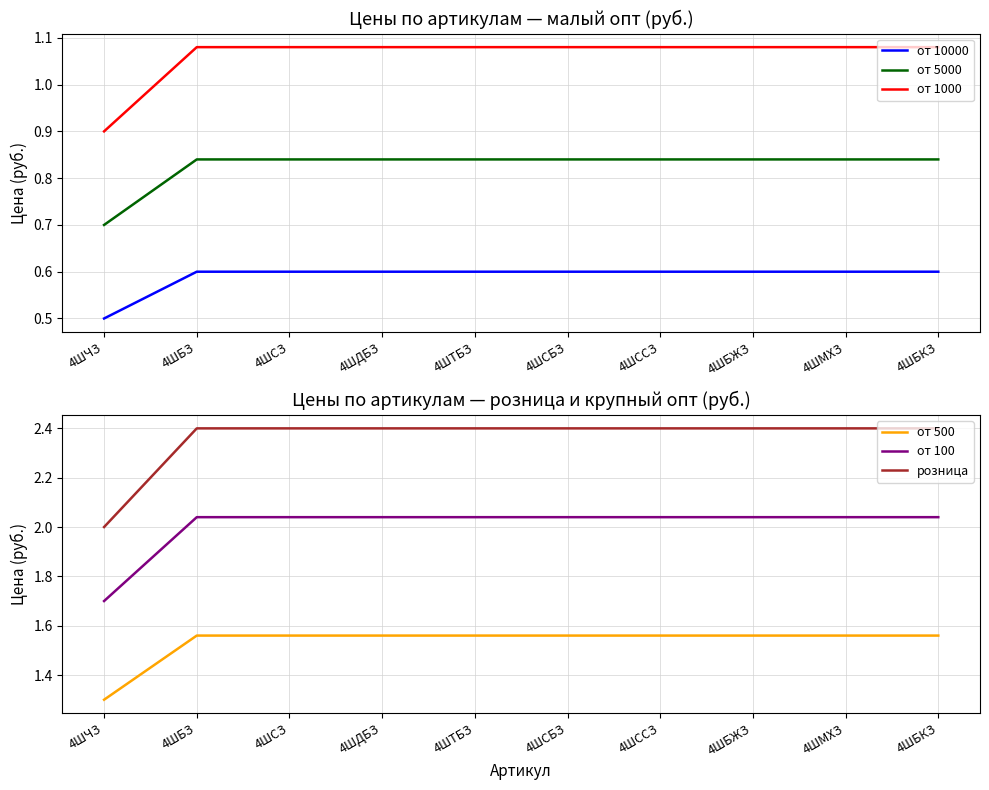

True or false: от 500 and от 10000 intersect in this chart.

False